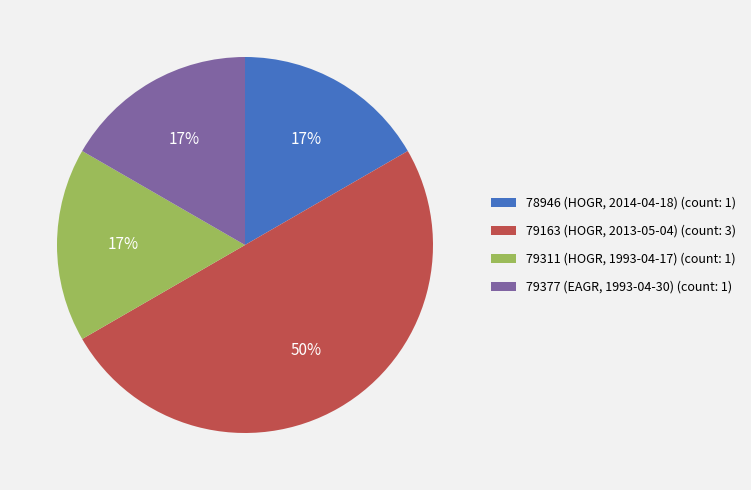

To the nearest percent, what is the average slice percentage?

25%